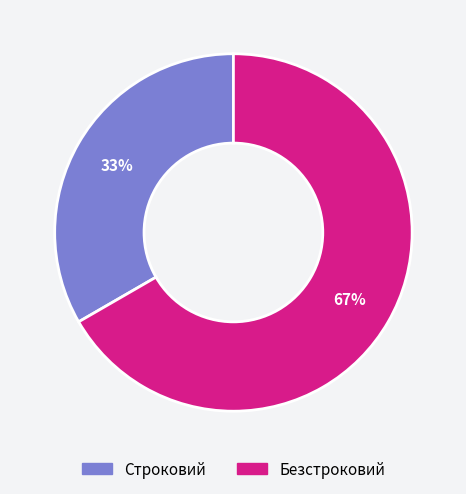

To the nearest percent, what percentage of the pie is Строковий?

33%